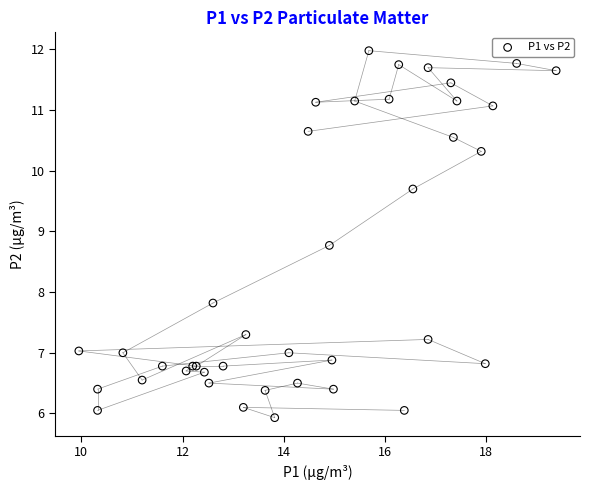

What Y value in the scatter plot is closest to 8?

7.8